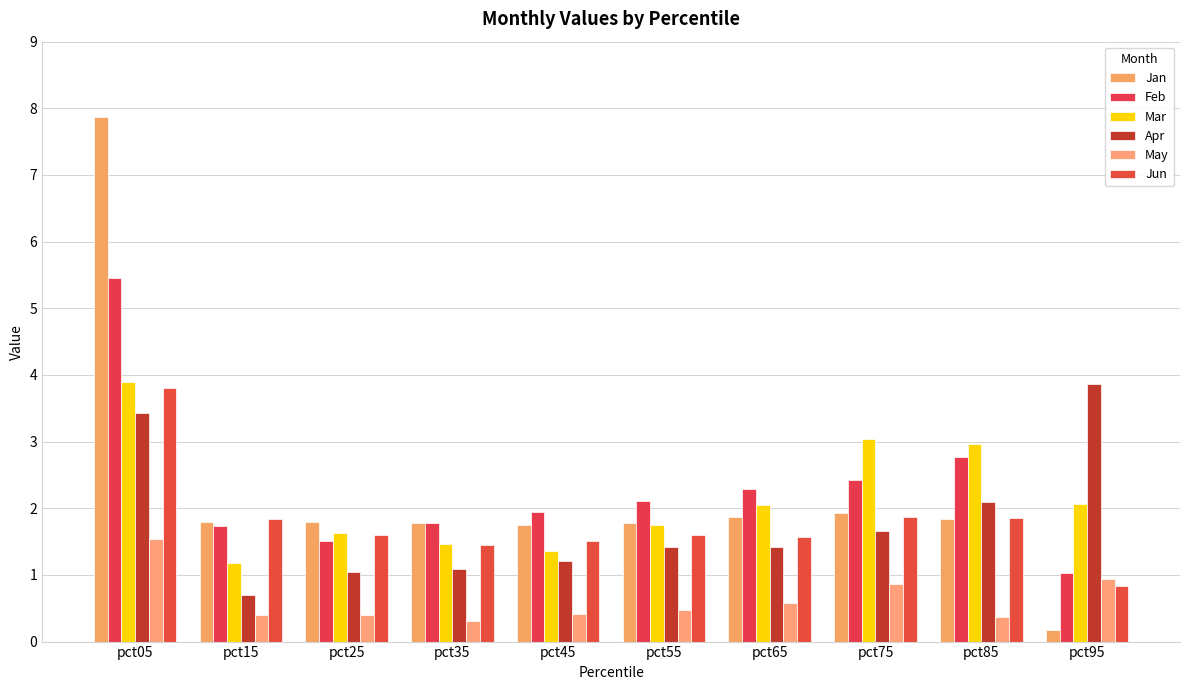

At which label does Jan first exceed 1?

pct05